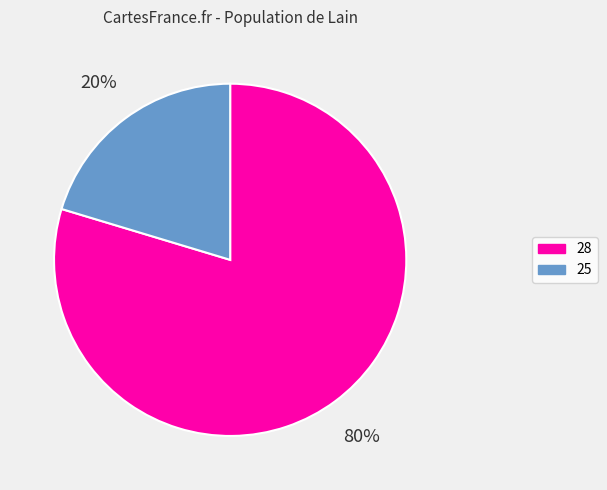

To the nearest percent, what percentage of the pie is 28?

80%